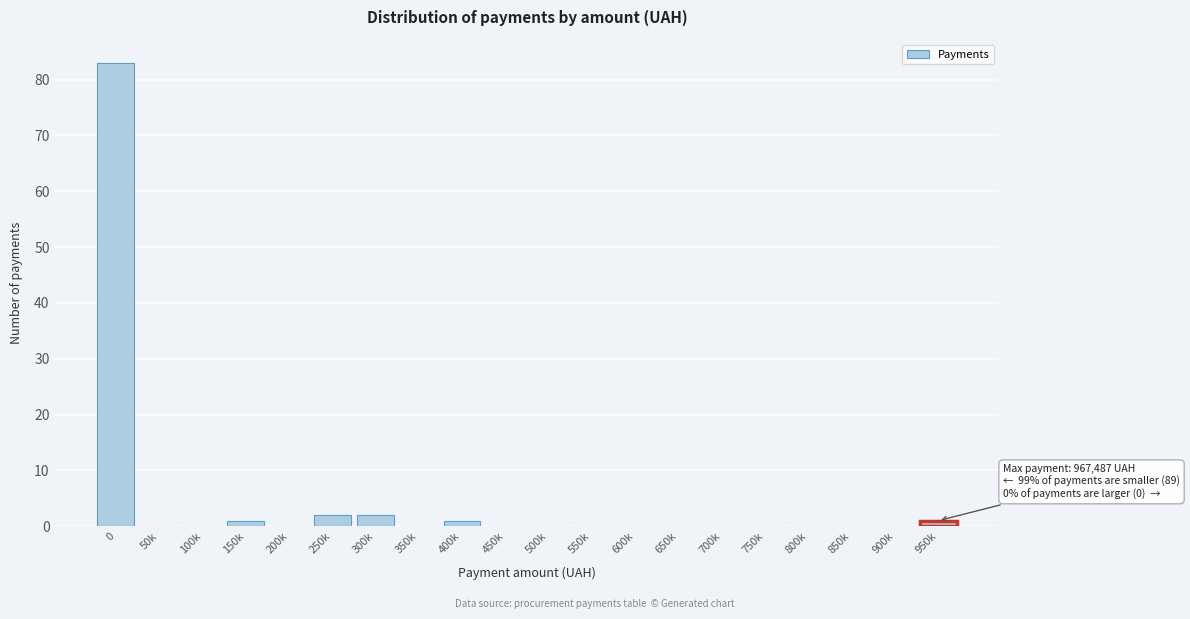

Reading left to right, transcribe all the data shown in this chart.

0=83	50k=0	100k=0	150k=1	200k=0	250k=2	300k=2	350k=0	400k=1	450k=0	500k=0	550k=0	600k=0	650k=0	700k=0	750k=0	800k=0	850k=0	900k=0	950k=1